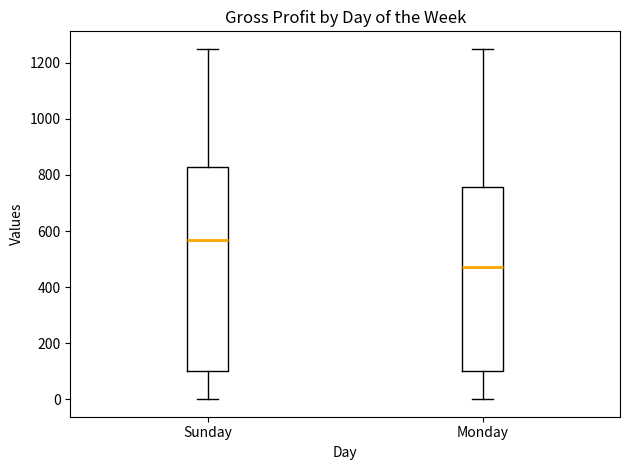

Reading left to right, transcribe this box plot: for each box, give where its median line is, the range the box spans, and where its two whiskers end, as read against the y-axis. The values are not printed on the chart, so give them approximately, as read against the axis.

Sunday: median 560, box 100 to 840, whiskers 0 to 1260
Monday: median 480, box 100 to 760, whiskers 0 to 1260